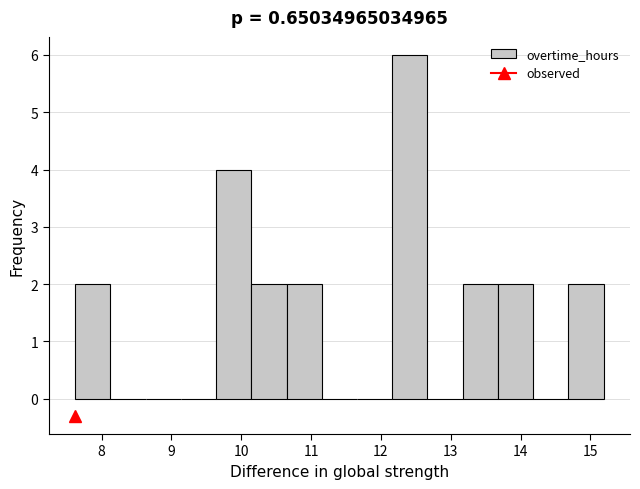

Over which range of the x-axis is the bar tallest?

12.2 to 12.7